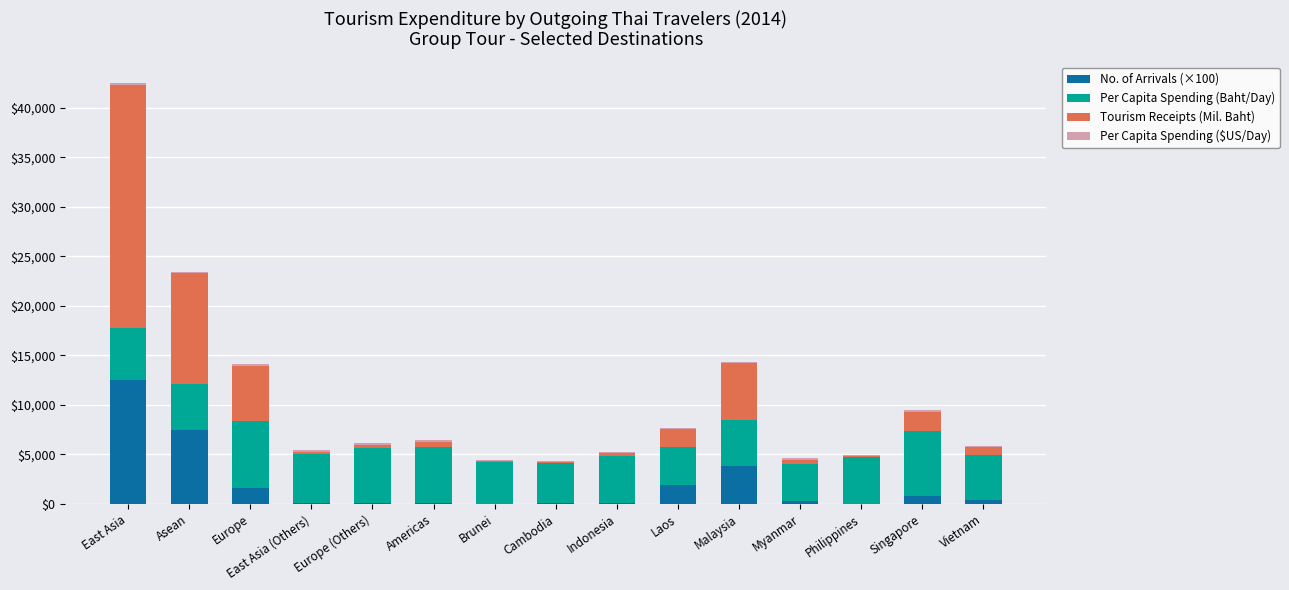

At which category is the sum across all series the highest?

East Asia